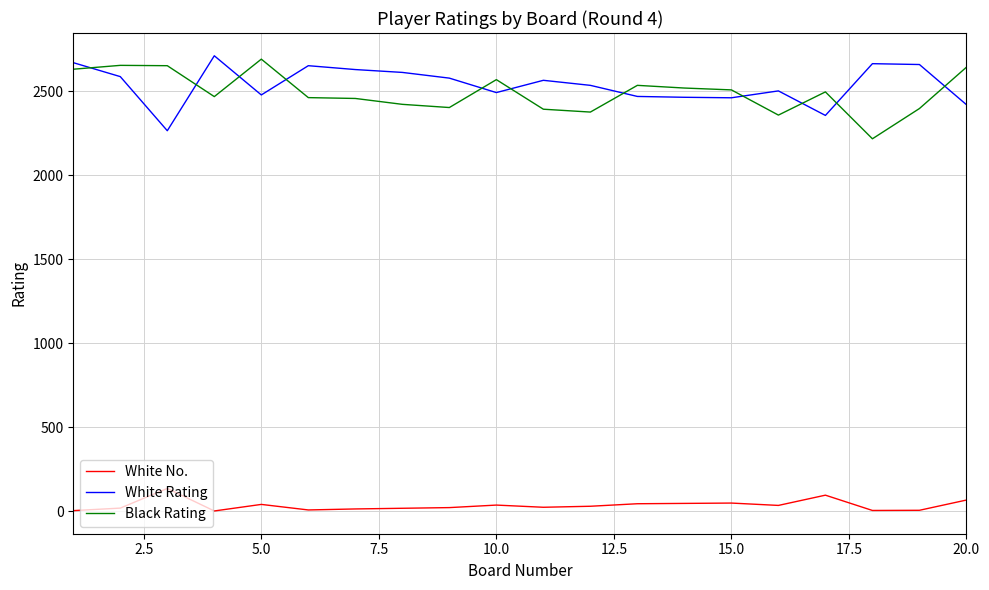

What is the maximum value shown in the chart?

2710